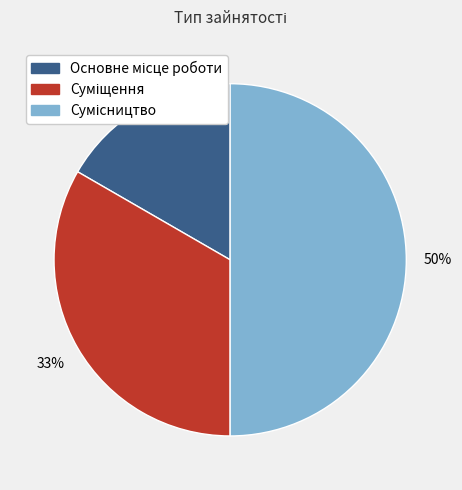

To the nearest percent, what is the difference between the largest and smallest slice percentages?

33%